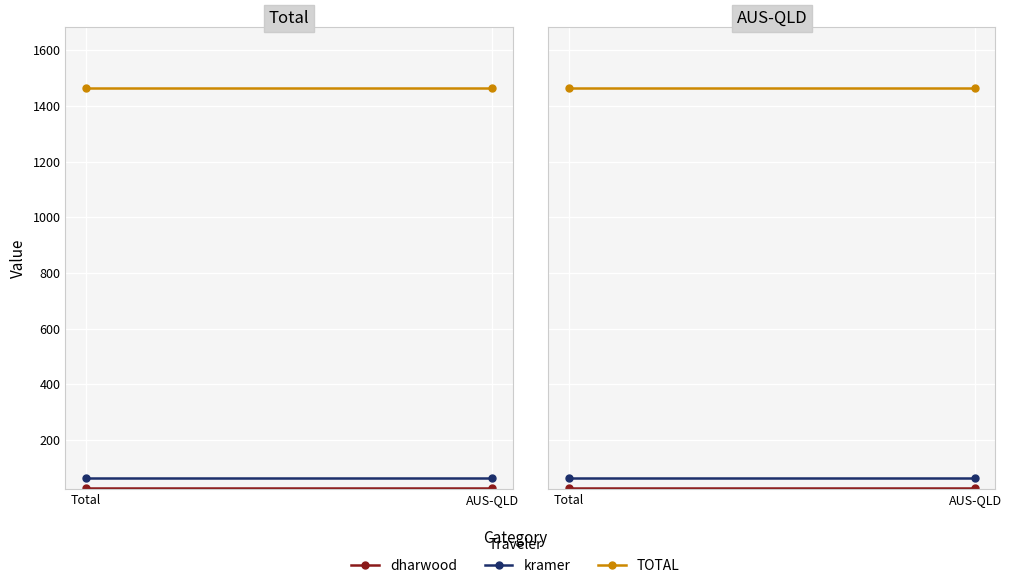

What is the maximum value shown in the chart?

1464.6